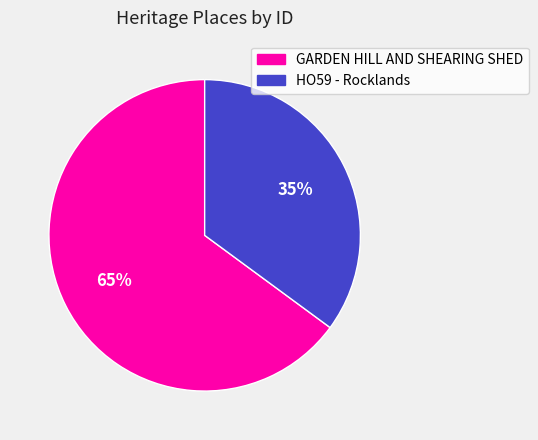

What is the smallest slice in the pie chart?

HO59 - Rocklands